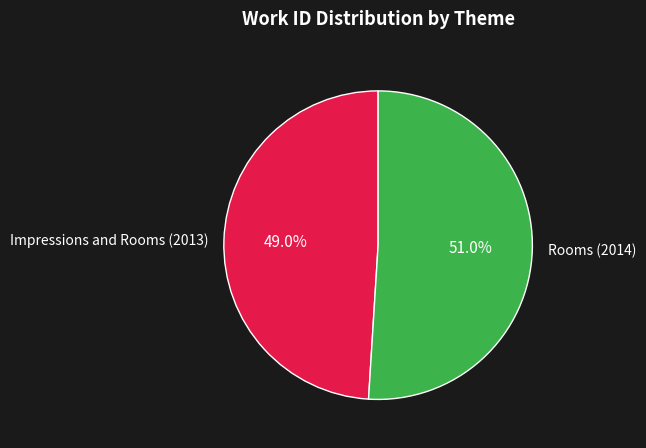

To the nearest percent, what percentage of the pie is Impressions and Rooms (2013)?

49%